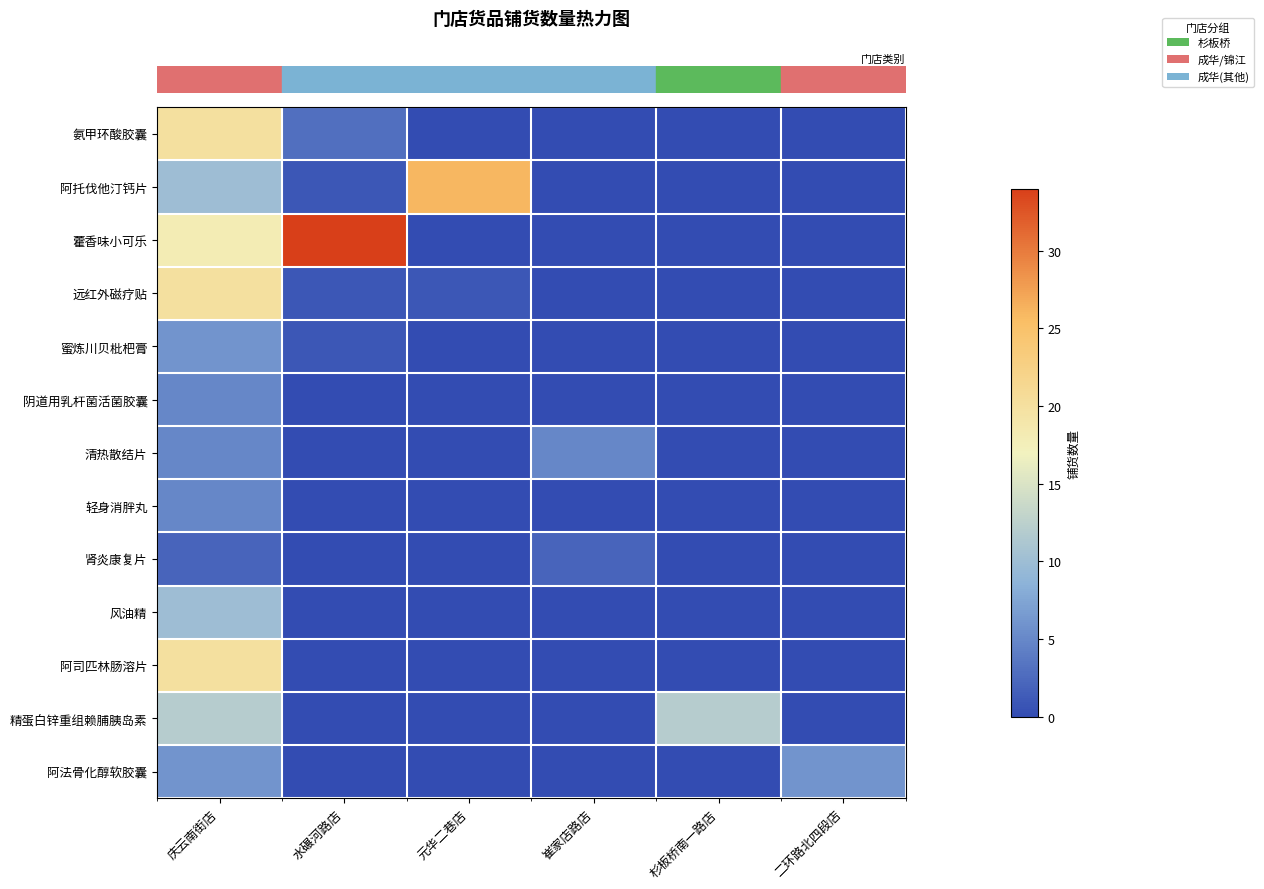

Which category has the highest value across all series?

水碾河路店